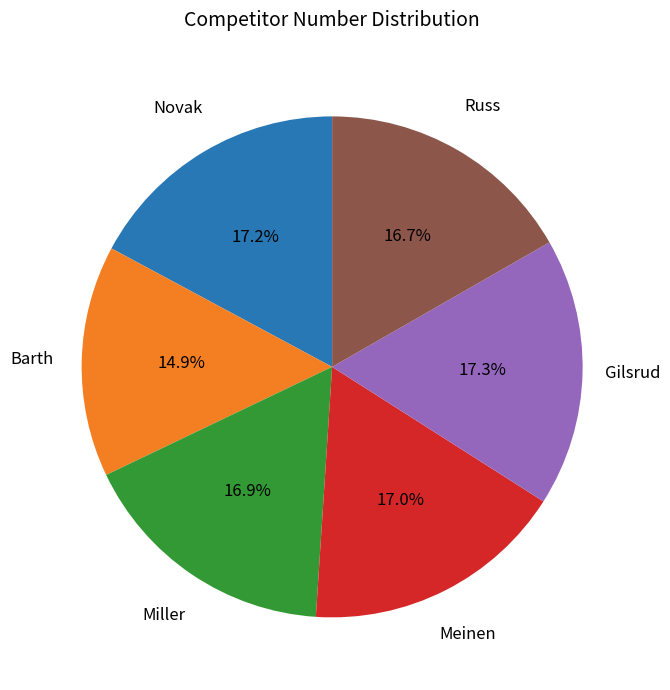

Is there a majority slice in this chart?

No